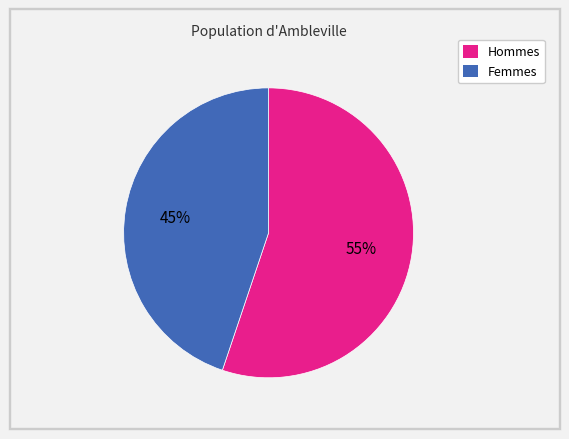

To the nearest percent, what is the average slice percentage?

50%